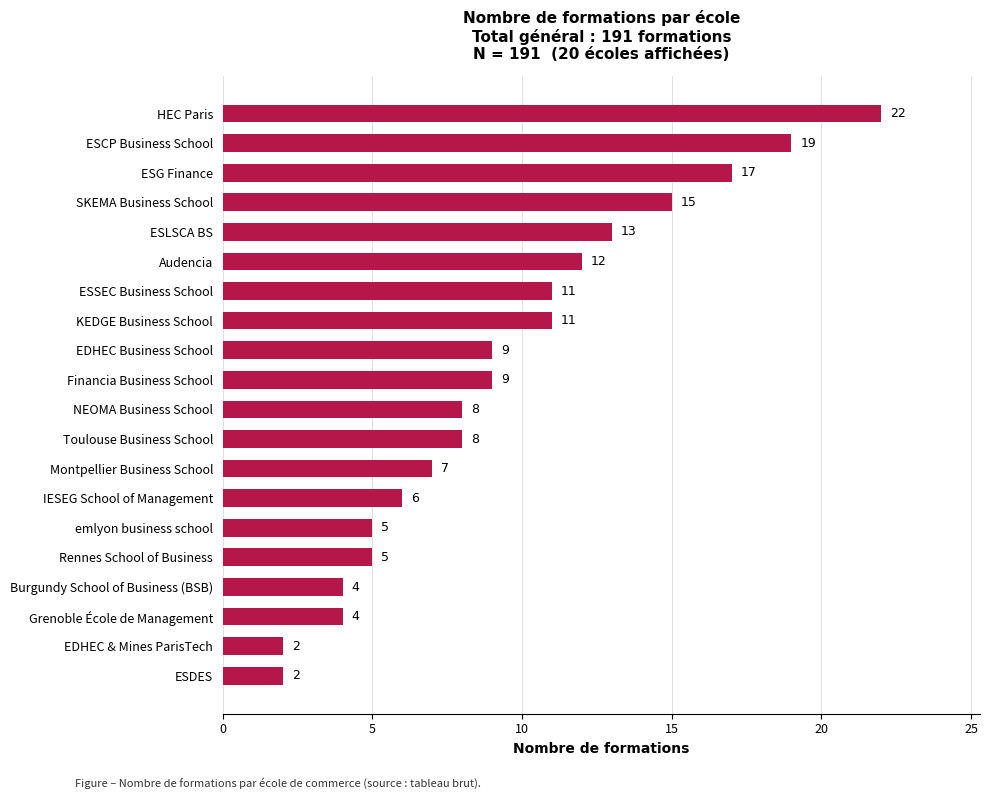

Reading bottom to top, what are all the values shown in this chart?

ESDES=2	EDHEC & Mines ParisTech=2	Grenoble École de Management=4	Burgundy School of Business (BSB)=4	Rennes School of Business=5	emlyon business school=5	IESEG School of Management=6	Montpellier Business School=7	Toulouse Business School=8	NEOMA Business School=8	Financia Business School=9	EDHEC Business School=9	KEDGE Business School=11	ESSEC Business School=11	Audencia=12	ESLSCA BS=13	SKEMA Business School=15	ESG Finance=17	ESCP Business School=19	HEC Paris=22